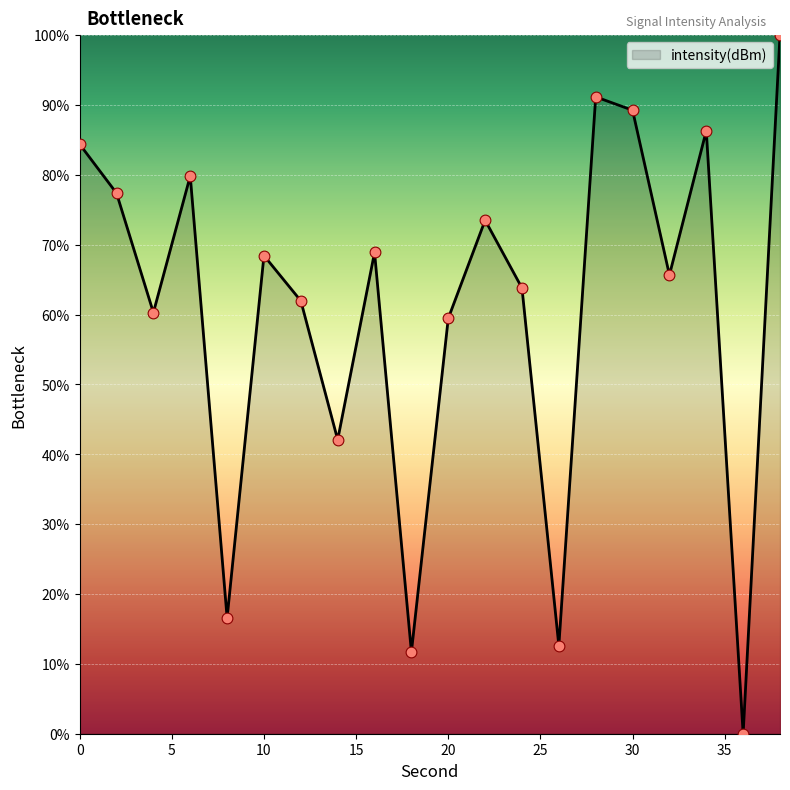

What is the maximum value shown in the chart?

100.0